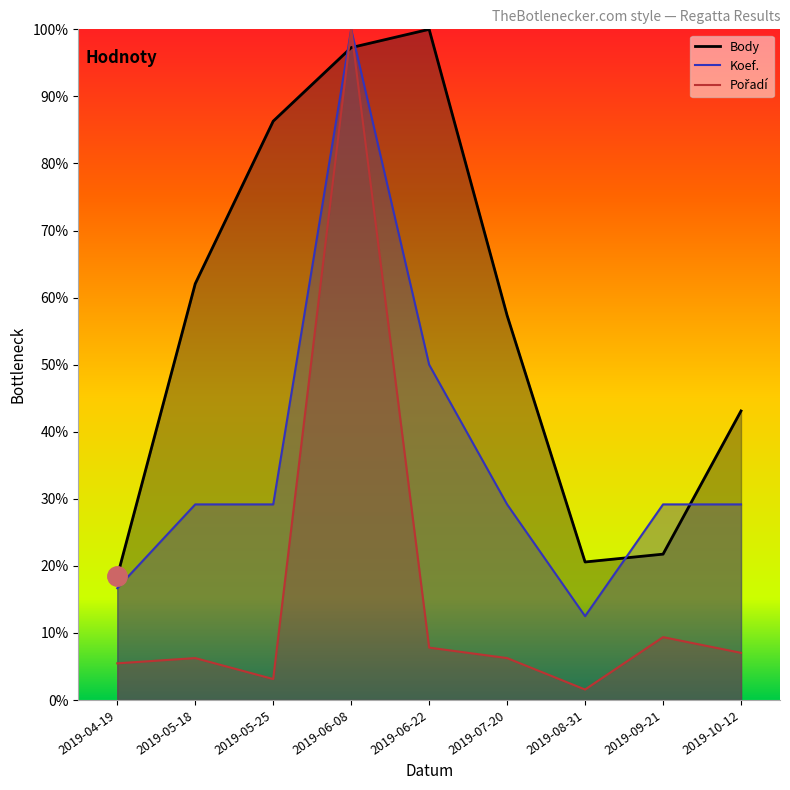

Which has a higher value, 2019-07-20 or 2019-10-12?

2019-07-20